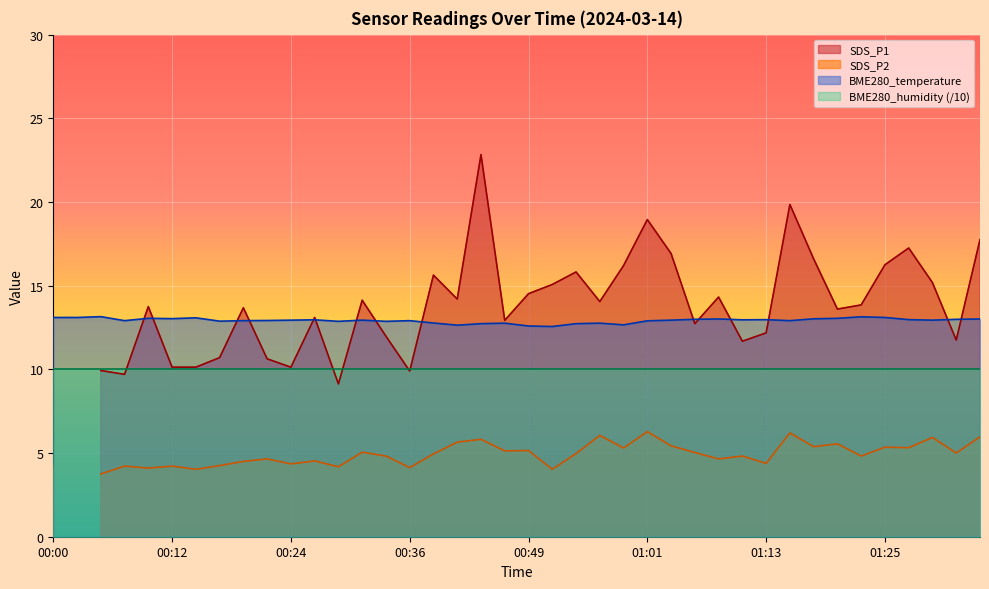

What is the highest value of the BME280_temperature series?

13.2